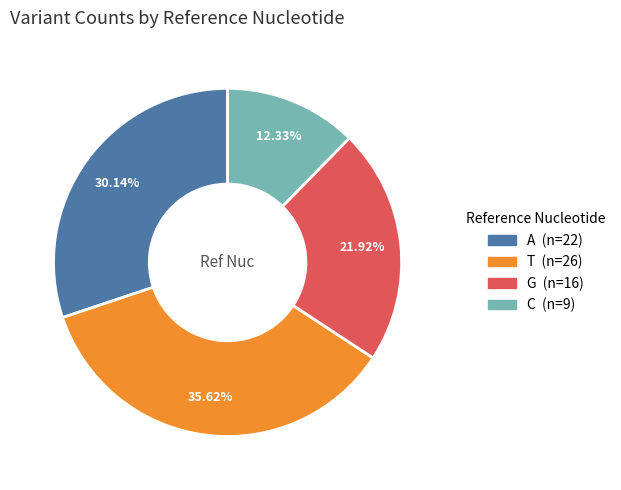

Is there a majority slice in this chart?

No